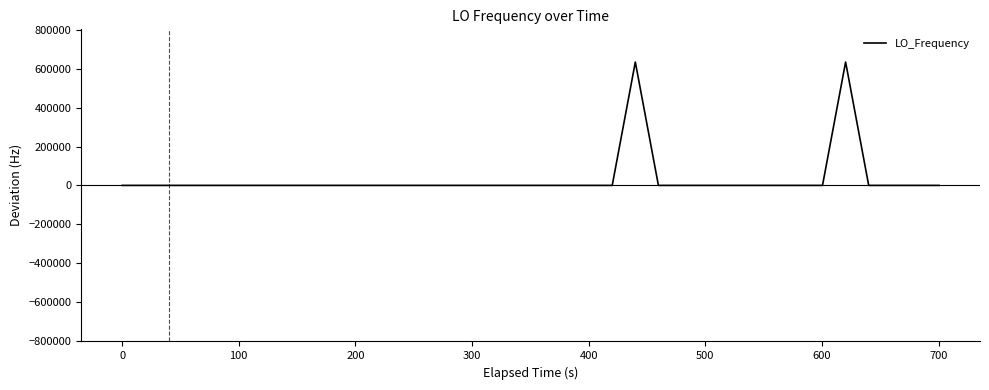

What is the value of the 18th point from the left?

2.8